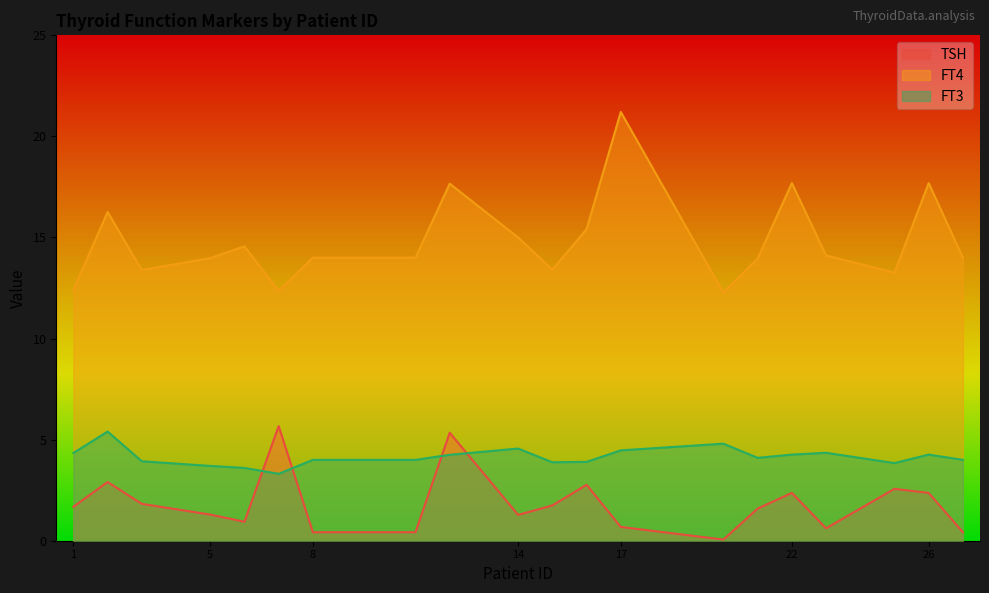

Count the number of categories in the chart.

20